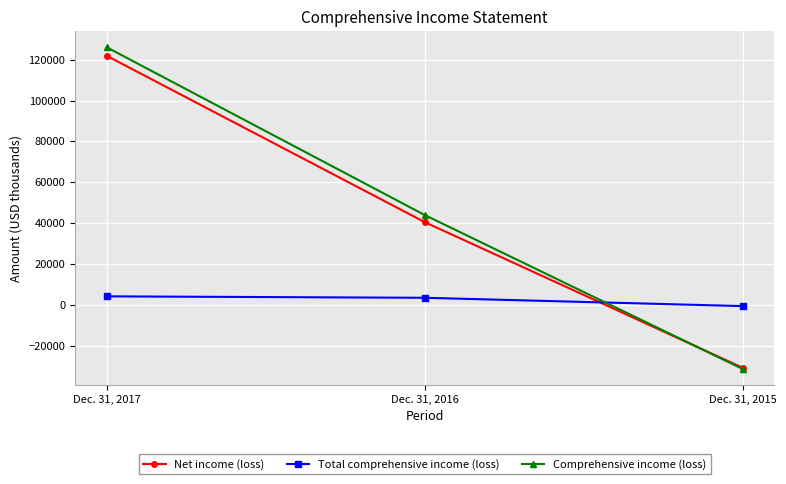

Reading left to right, list all the values displayed in this chart.

Net income (loss): 121859	40501	-30740
Total comprehensive income (loss): 4178	3475	-590
Comprehensive income (loss): 126037	43976	-31330